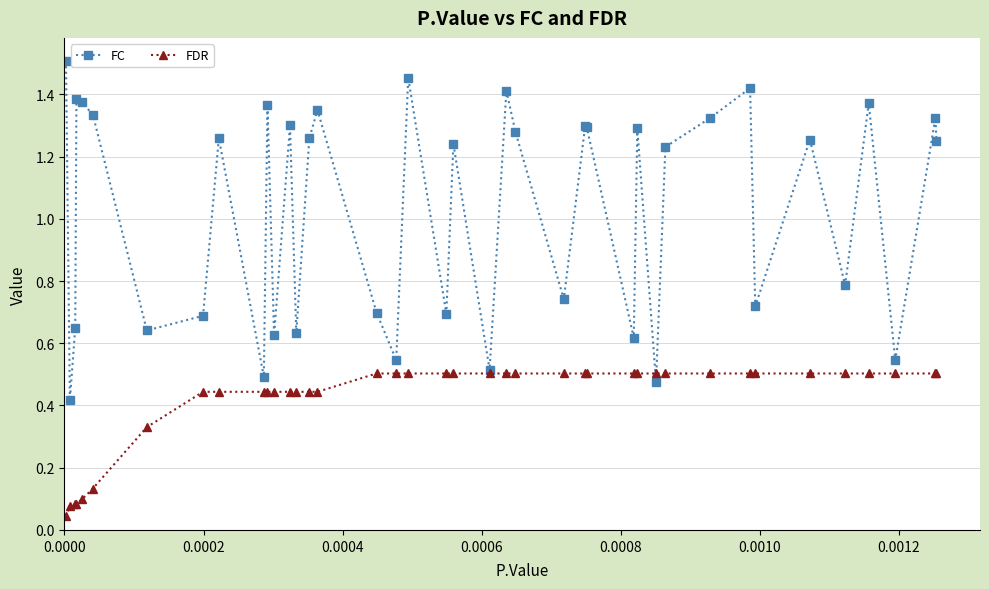

Does the chart display data point markers on the line(s)?

Yes